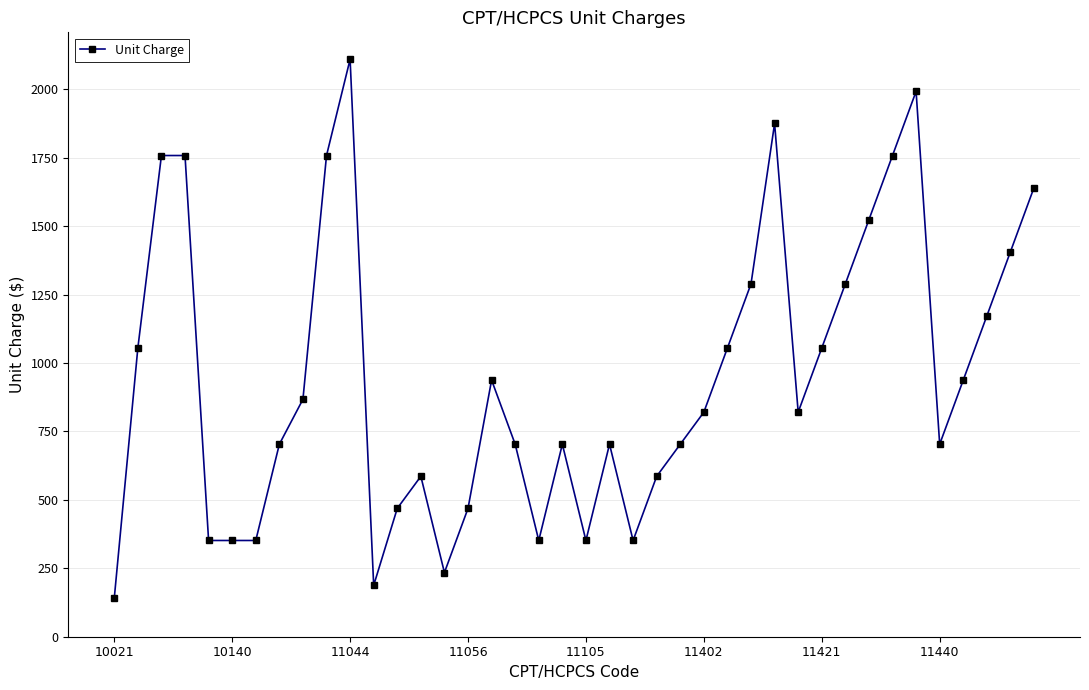

What is the smallest value displayed?

140.6